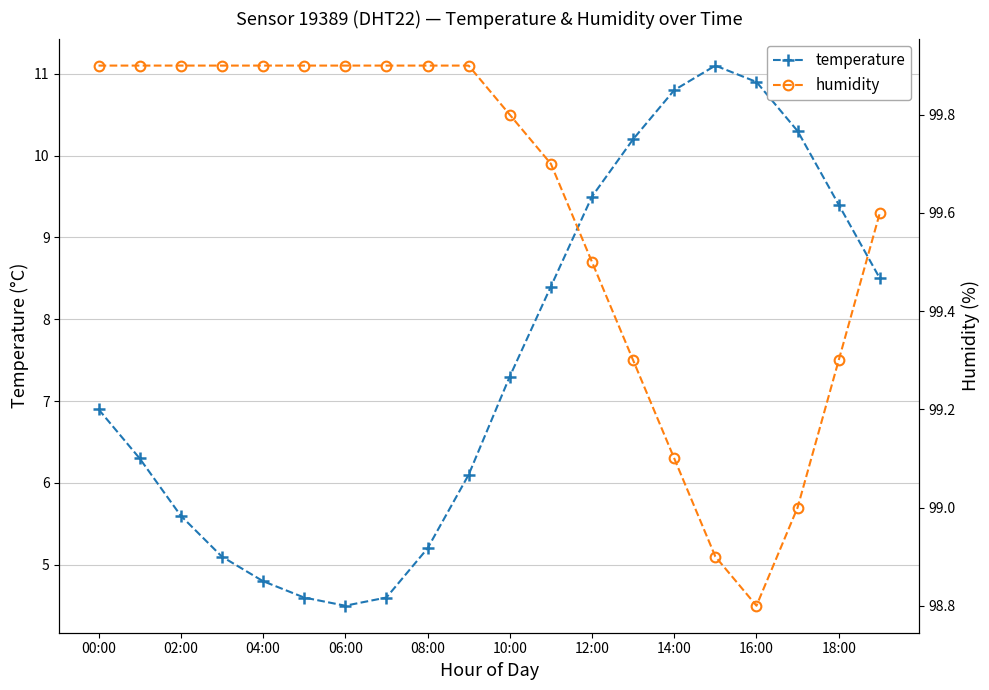

Which series has the largest total across all categories?

humidity